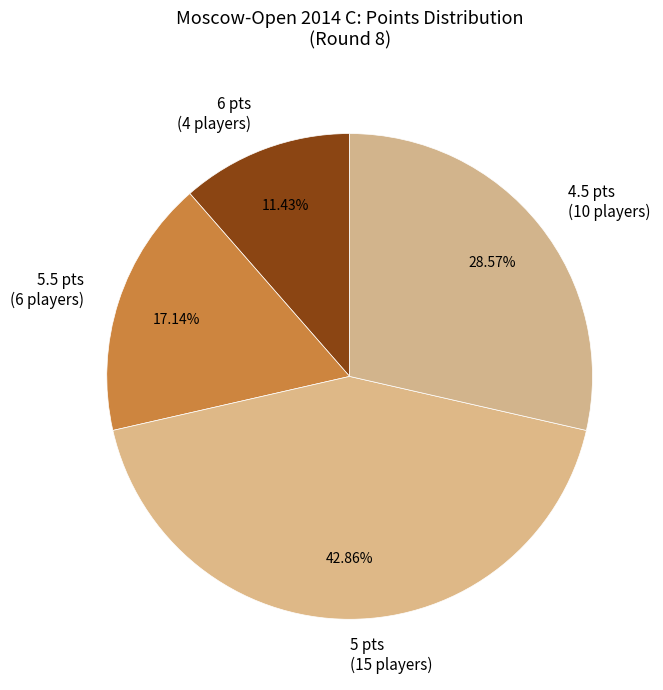

Which slice is the smallest?

6 pts (4 players)